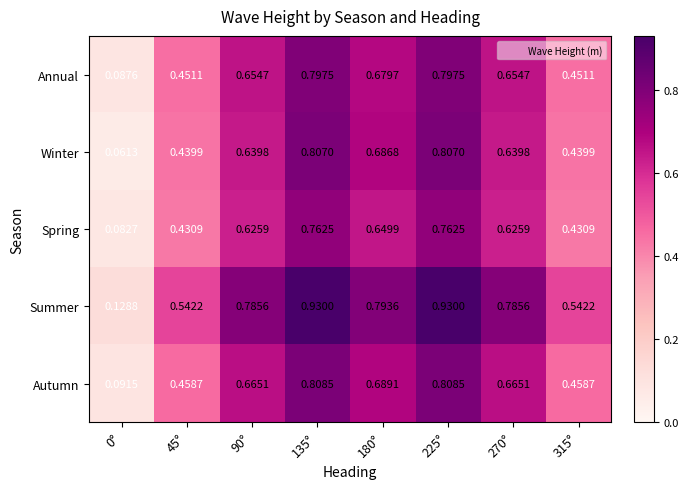

At 315°, list the series in order from smallest to largest.

Spring, Winter, Annual, Autumn, Summer